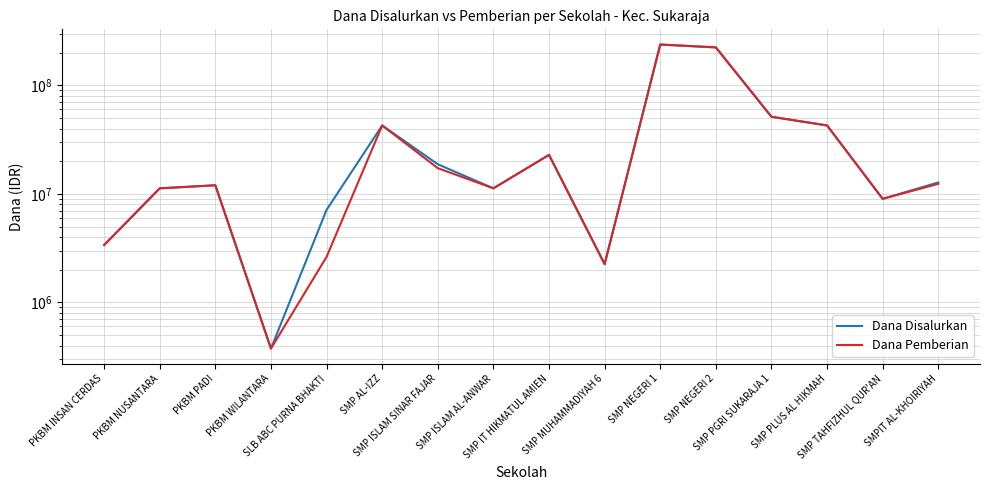

What is the value of the Dana Pemberian point at the 5th from the left?

2625000